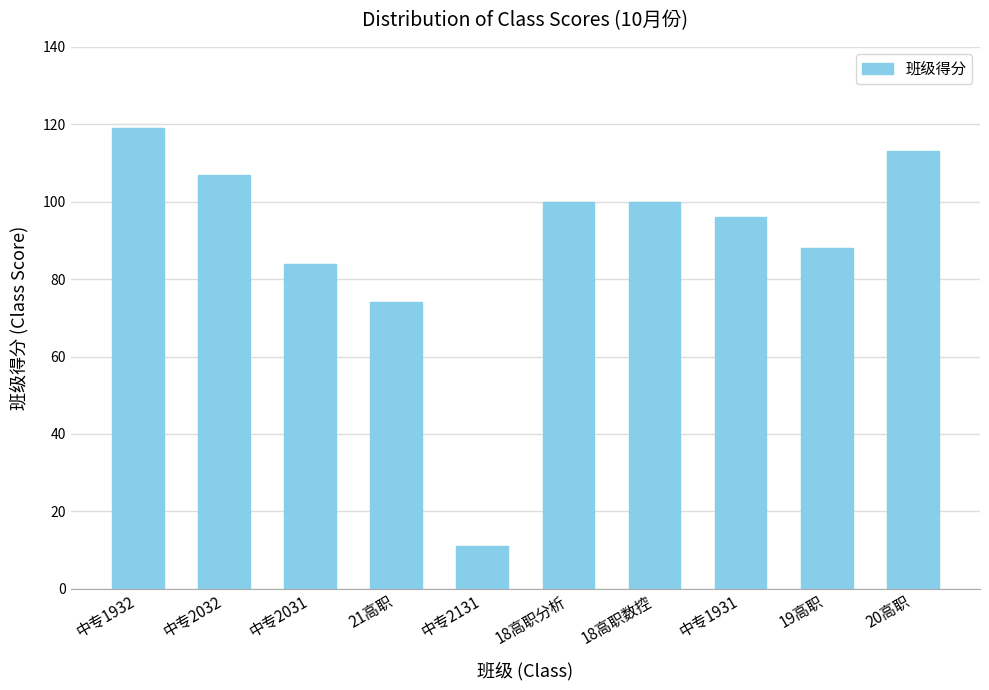

The chart shows a value of 31 at 18高职数控. True or false?

False